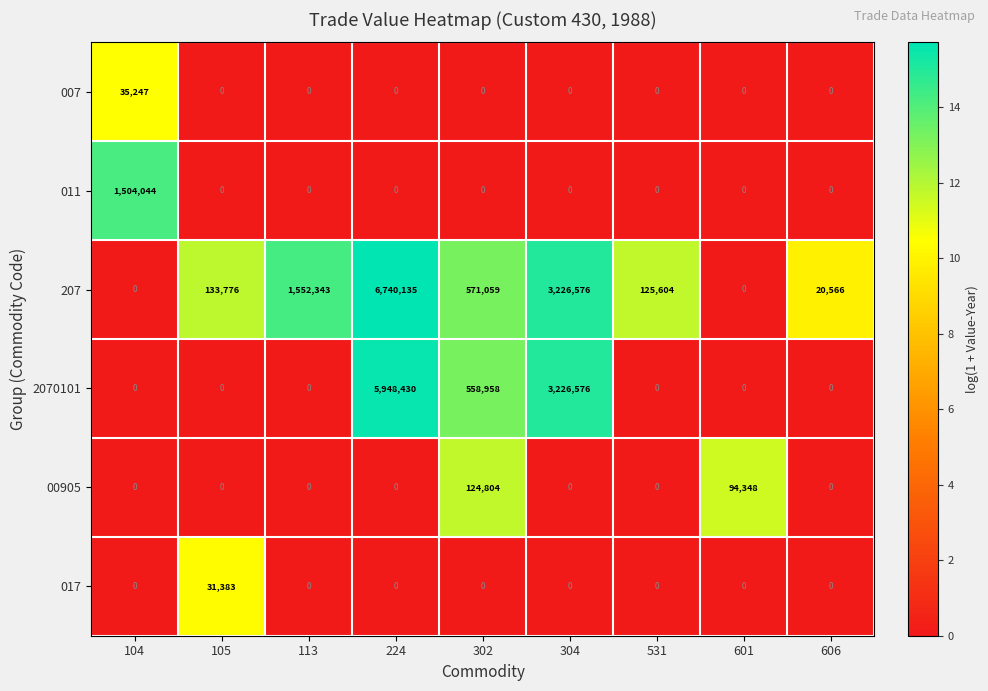

How many data points in 007 are above 0?

1